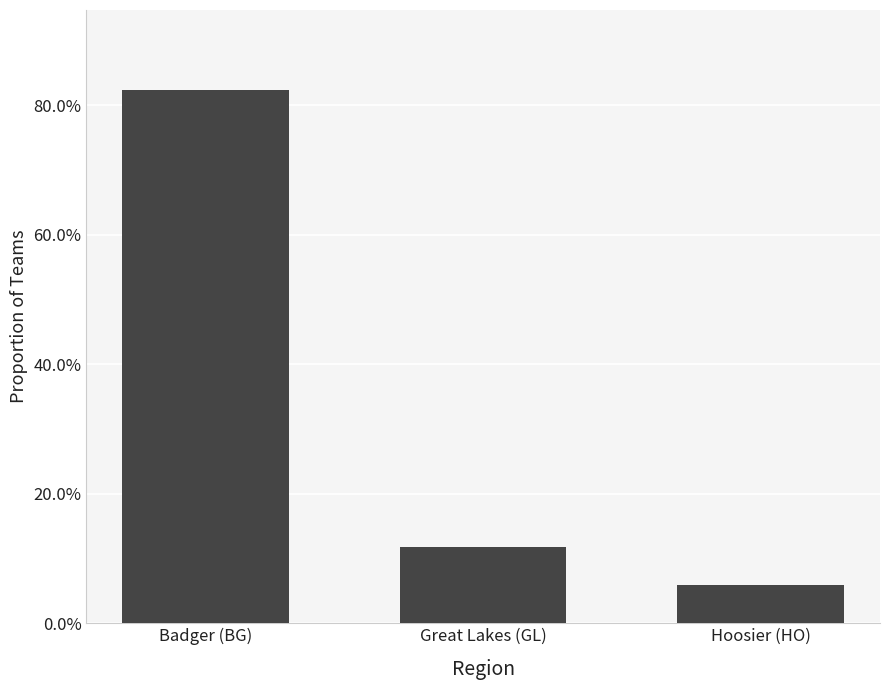

What is the label of the 2nd bar from the right?

Great Lakes (GL)